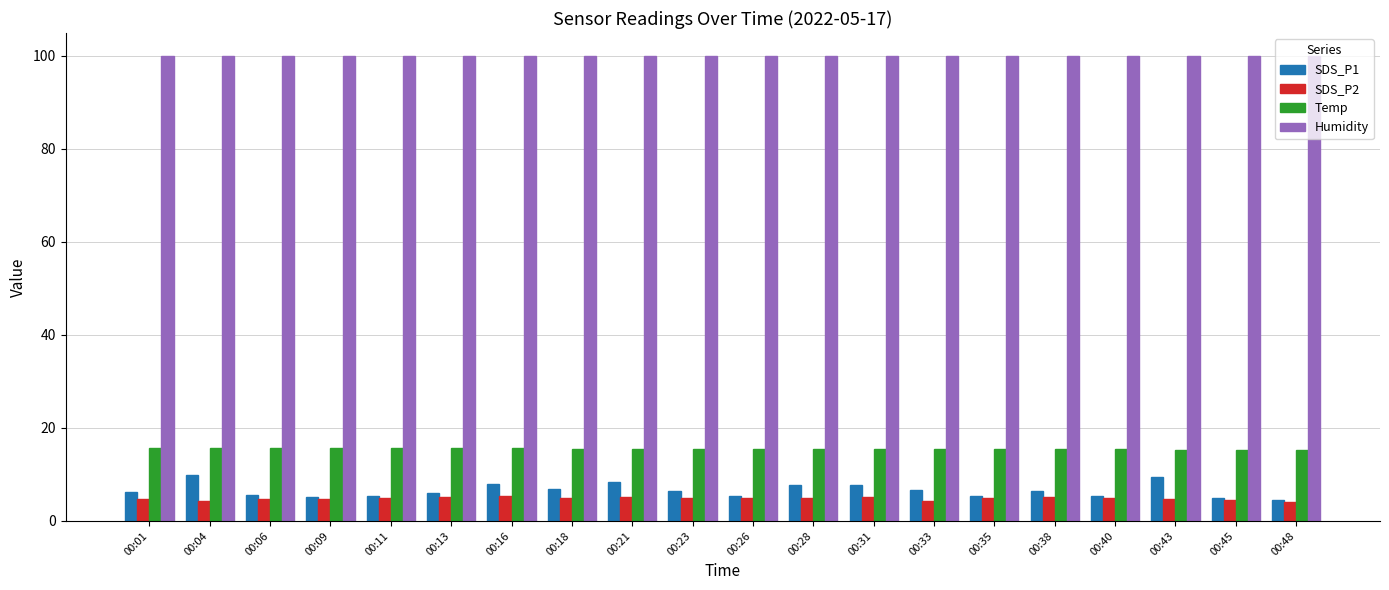

Between 00:31 and 00:40, which series saw the biggest shift?

SDS_P1